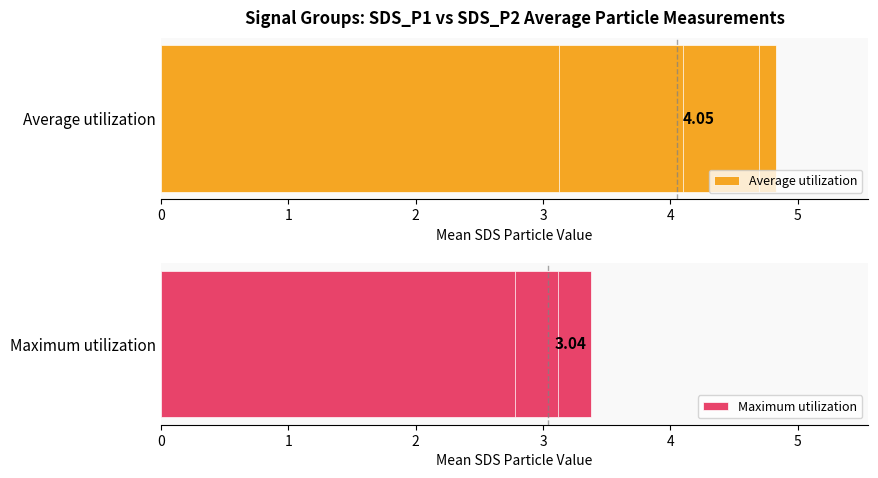

List the series in order of their peak value, highest first.

Average utilization, Maximum utilization